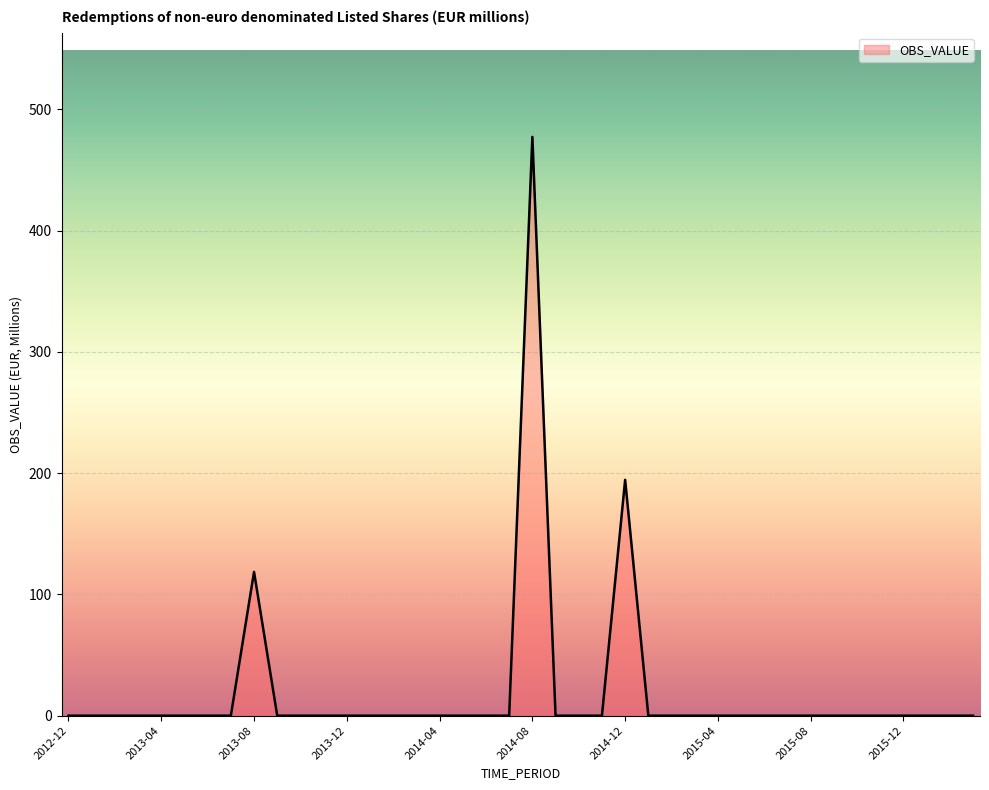

True or false: there are more than 1 points higher than both neighbors.

True